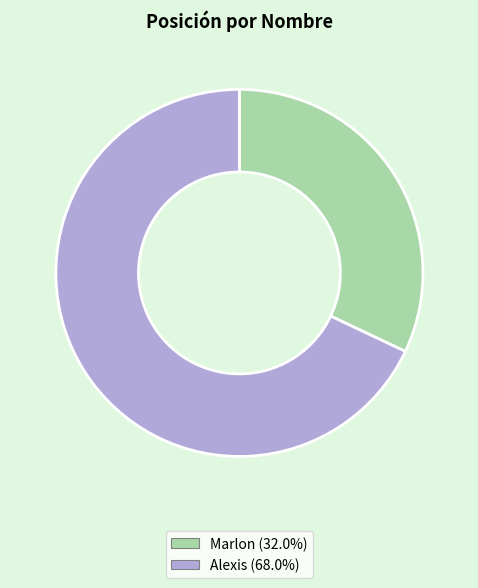

Is there a majority slice in this chart?

Yes